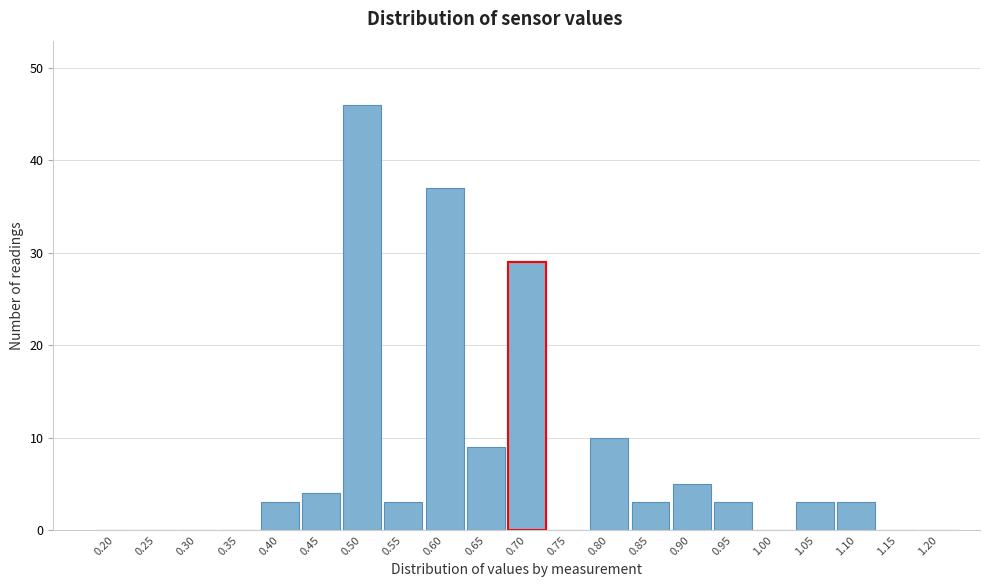

Reading left to right, transcribe all the data shown in this chart.

0.20=0	0.25=0	0.30=0	0.35=0	0.40=3	0.45=4	0.50=46	0.55=3	0.60=37	0.65=9	0.70=29	0.75=0	0.80=10	0.85=3	0.90=5	0.95=3	1.00=0	1.05=3	1.10=3	1.15=0	1.20=0